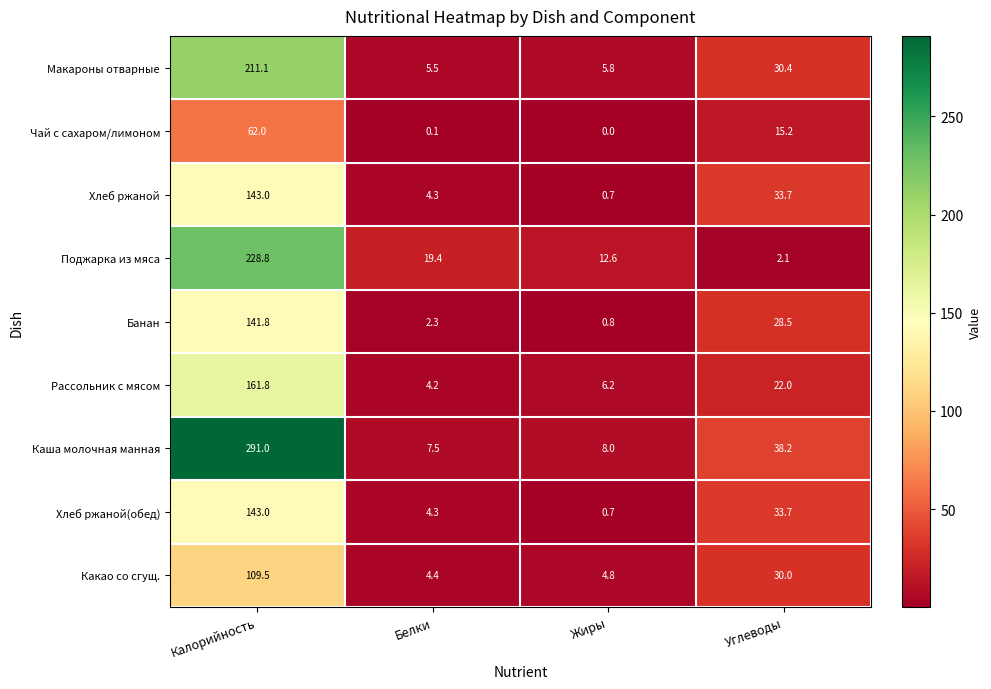

What is the difference between the Хлеб ржаной values at Углеводы and Калорийность?

109.3